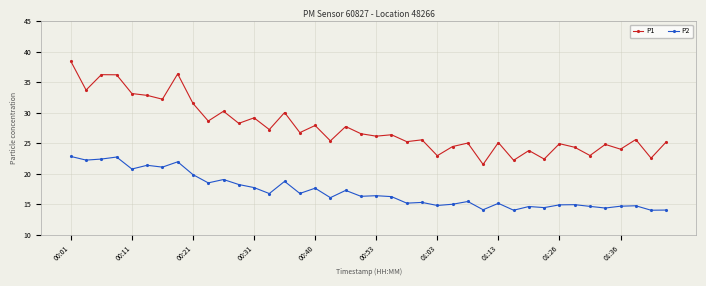

Which series has the largest total across all categories?

P1